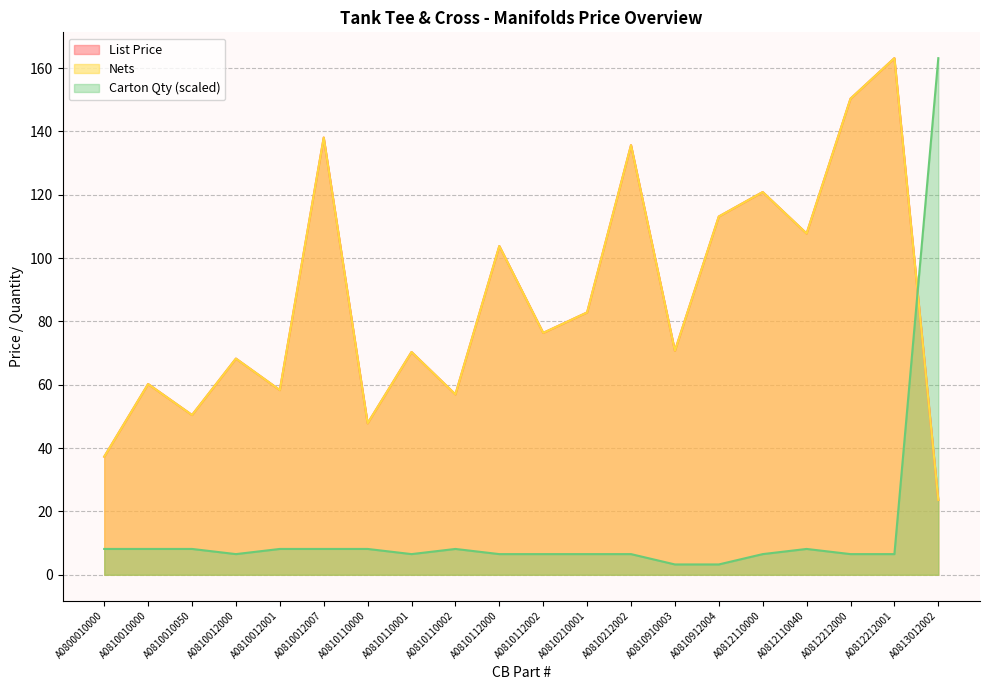

Where is the first local minimum for Nets?

A0810010050